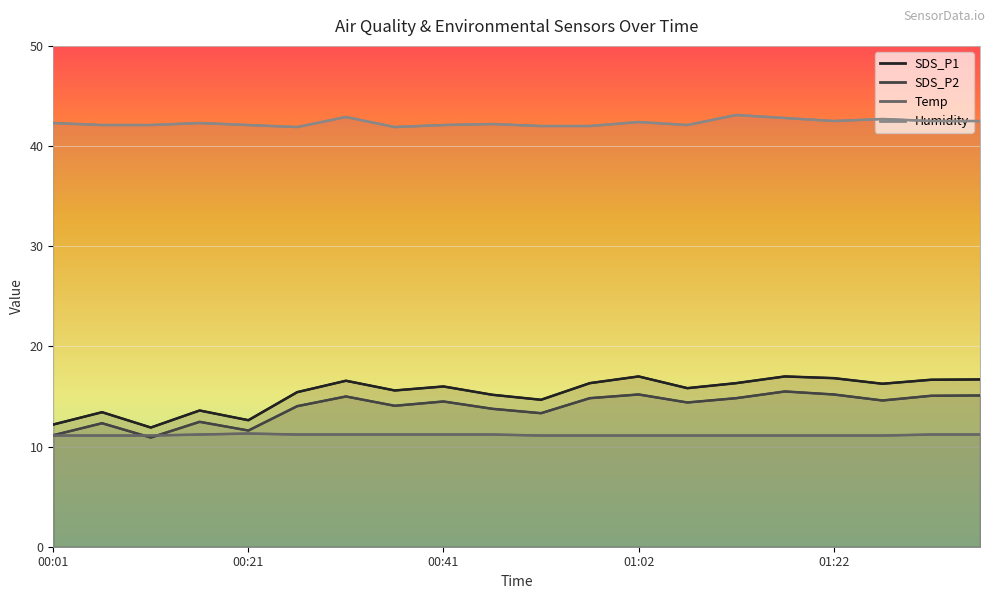

At which label does SDS_P1 reach its peak?

01:02